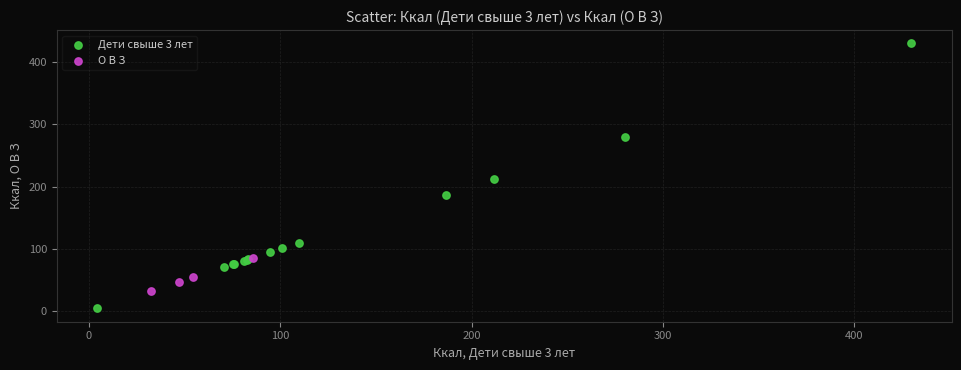

Which series has the widest spread of Y values?

Дети свыше 3 лет